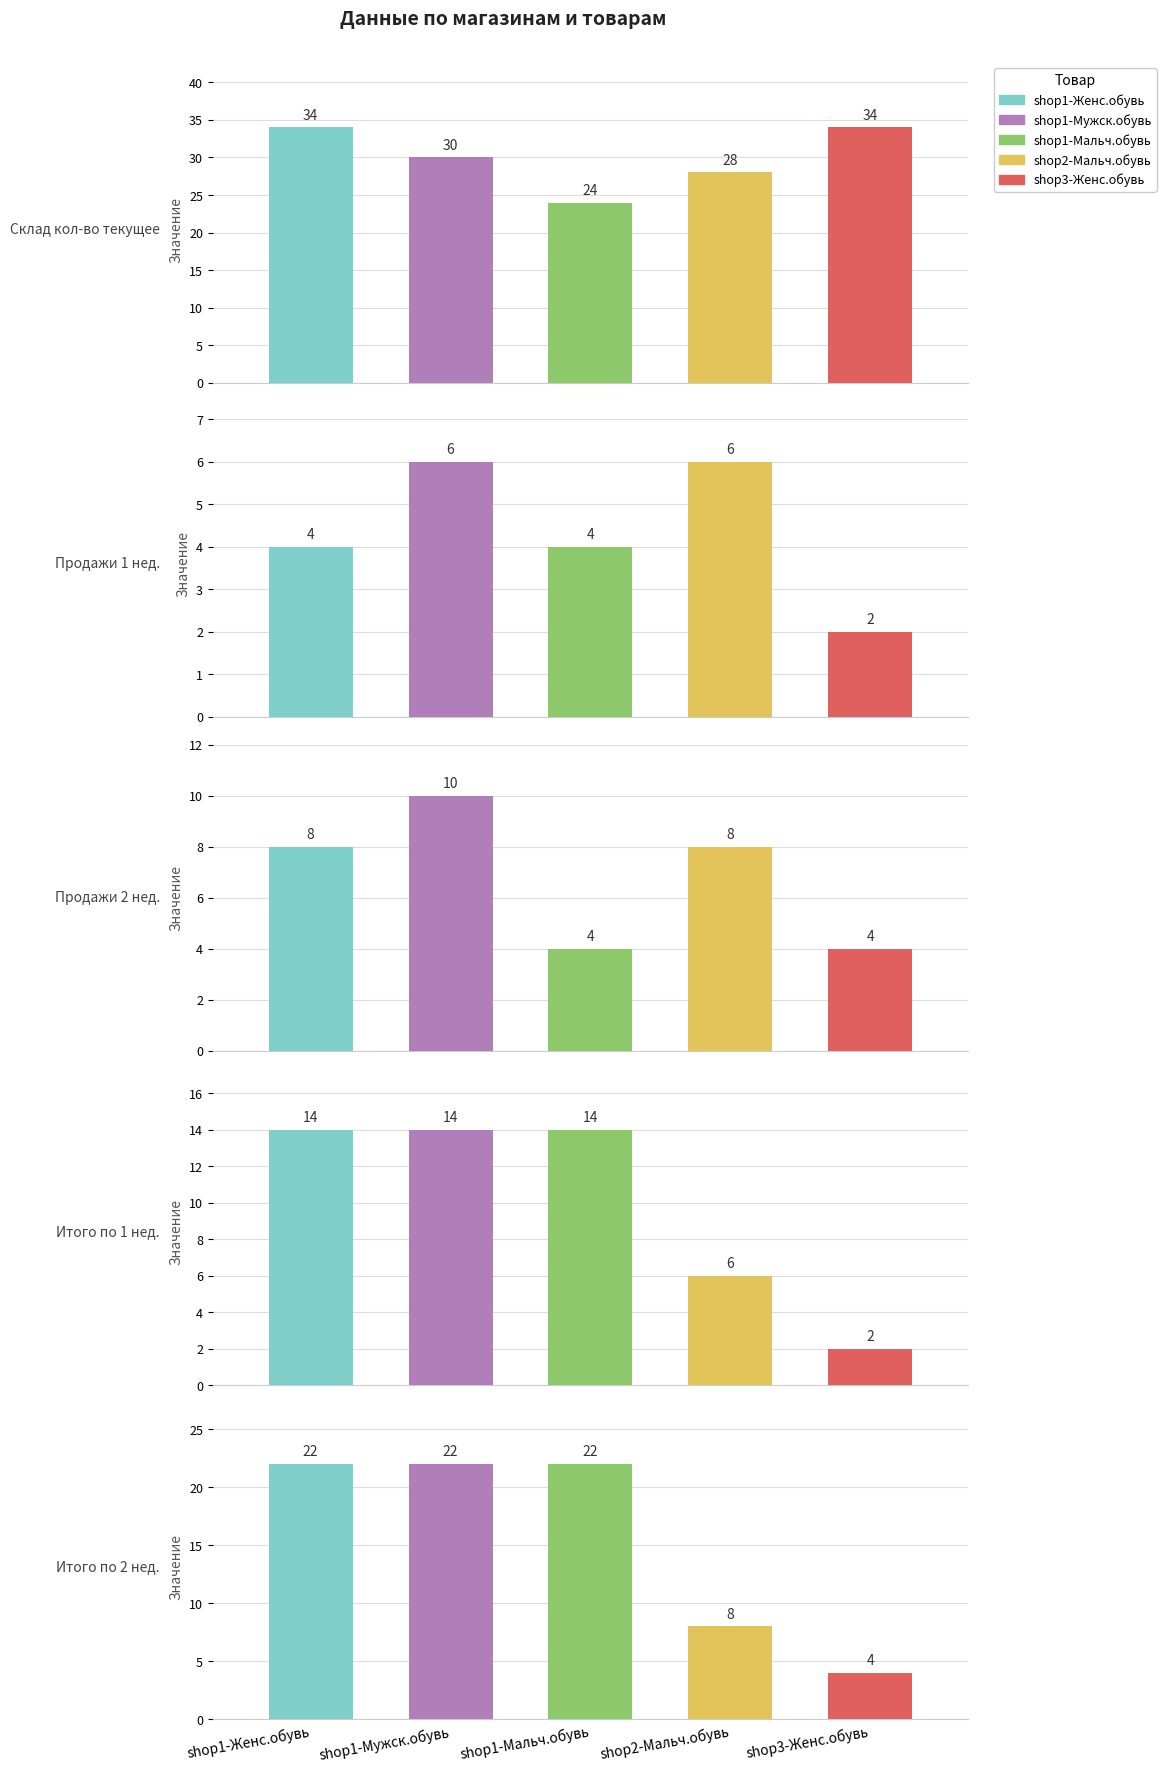

What is the spread (max minus min) of values at shop1-Мальч.обувь?

20